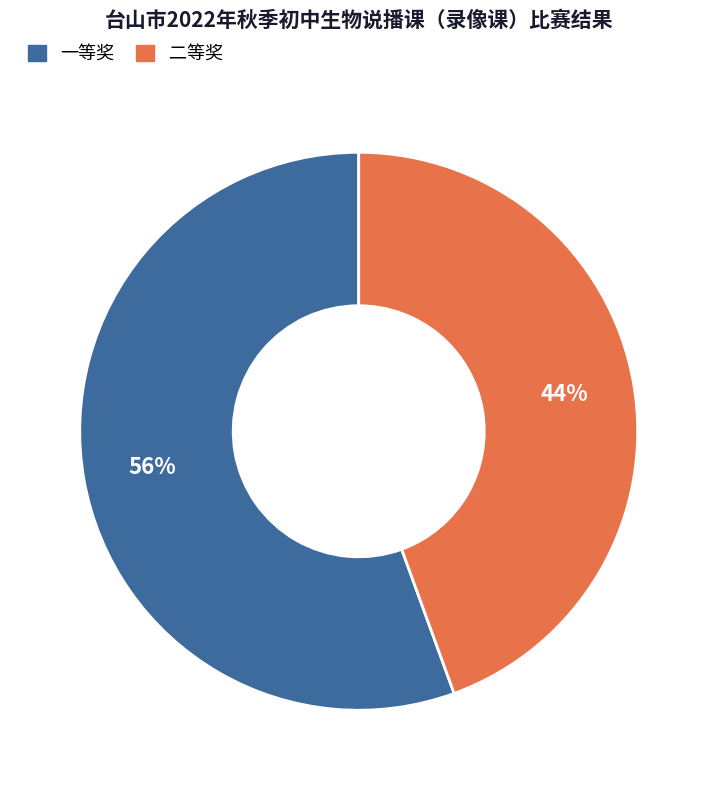

Count the number of slices in the pie.

2